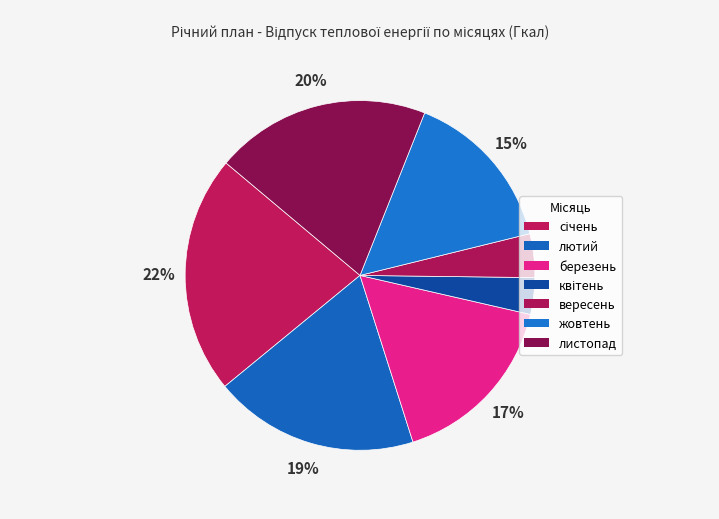

Which slice is the largest?

січень